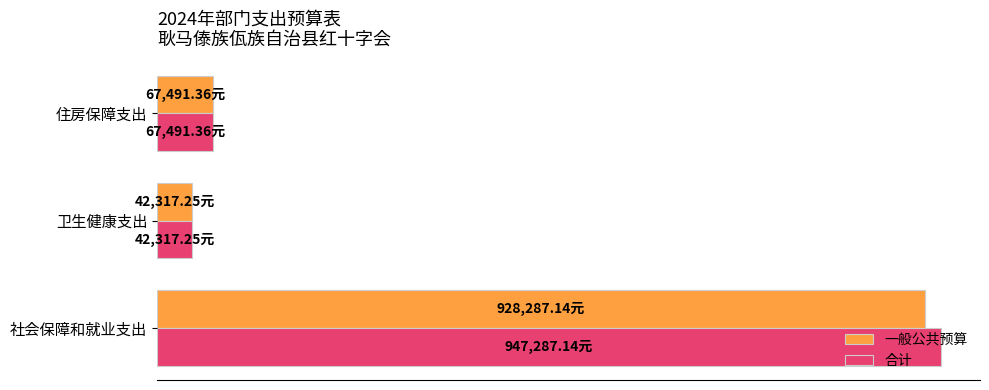

What are all the series names shown in the legend?

一般公共预算, 合计